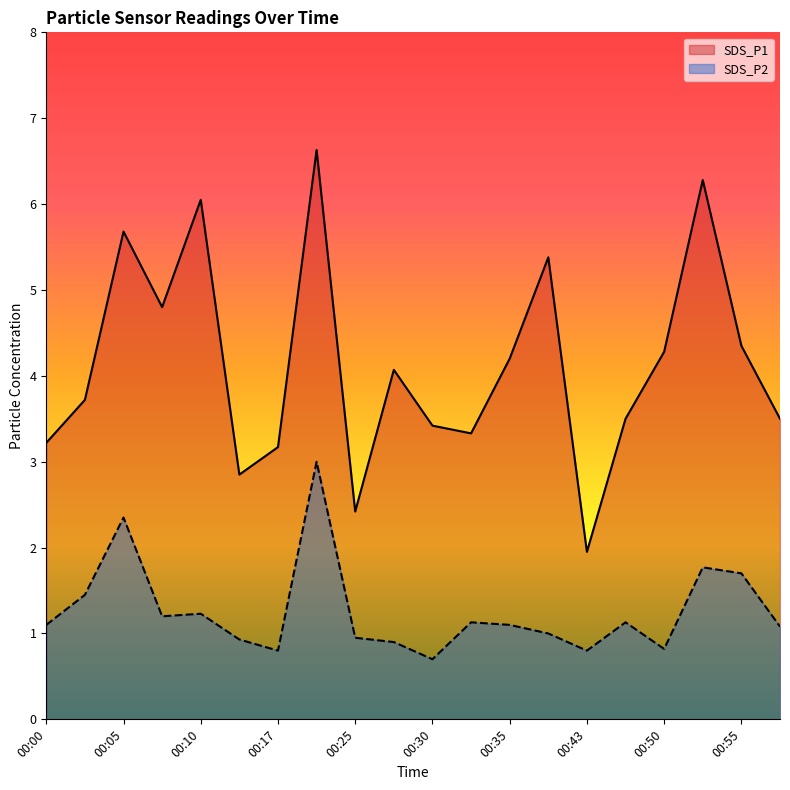

At which label is SDS_P2 closest to 1?

00:38